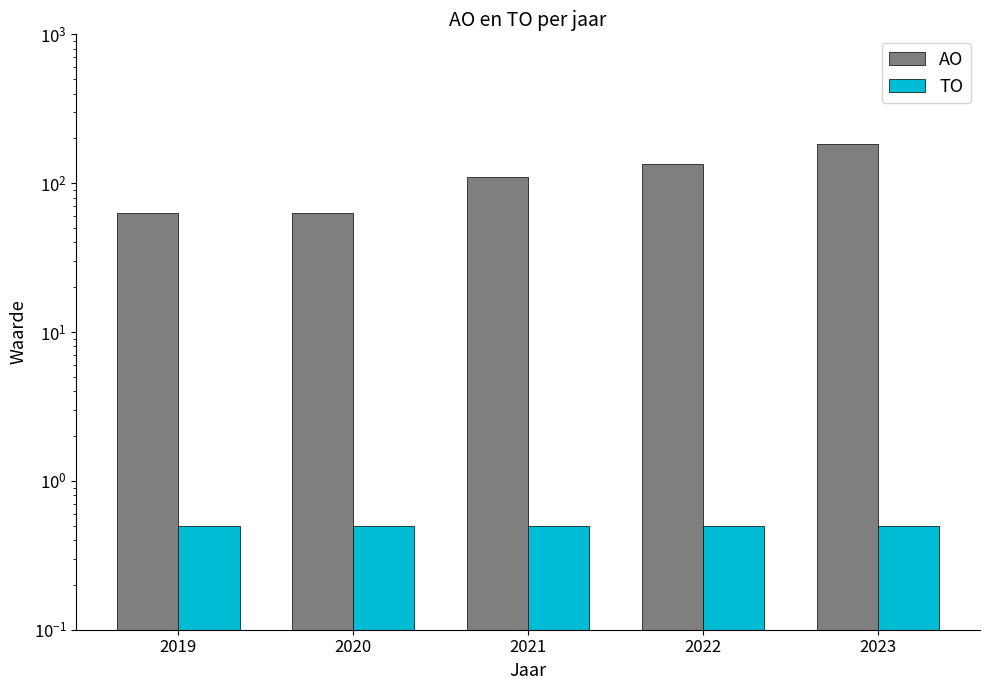

Reading left to right, transcribe all the data shown in this chart.

AO: 2019=63.0	2020=63.0	2021=110.0	2022=135.0	2023=182.0
TO: 2019=0.5	2020=0.5	2021=0.5	2022=0.5	2023=0.5